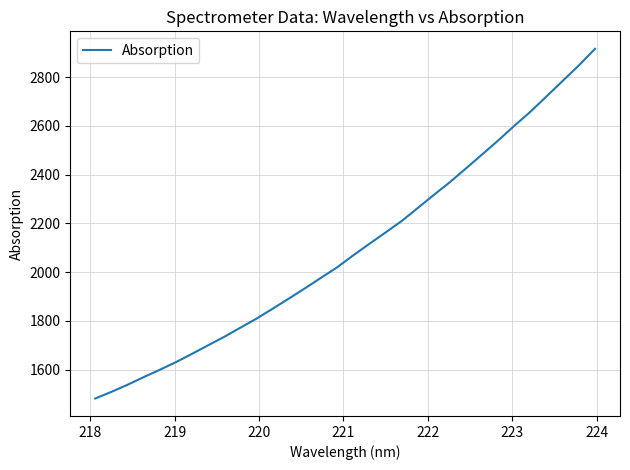

What is the minimum value shown in the chart?

1481.1